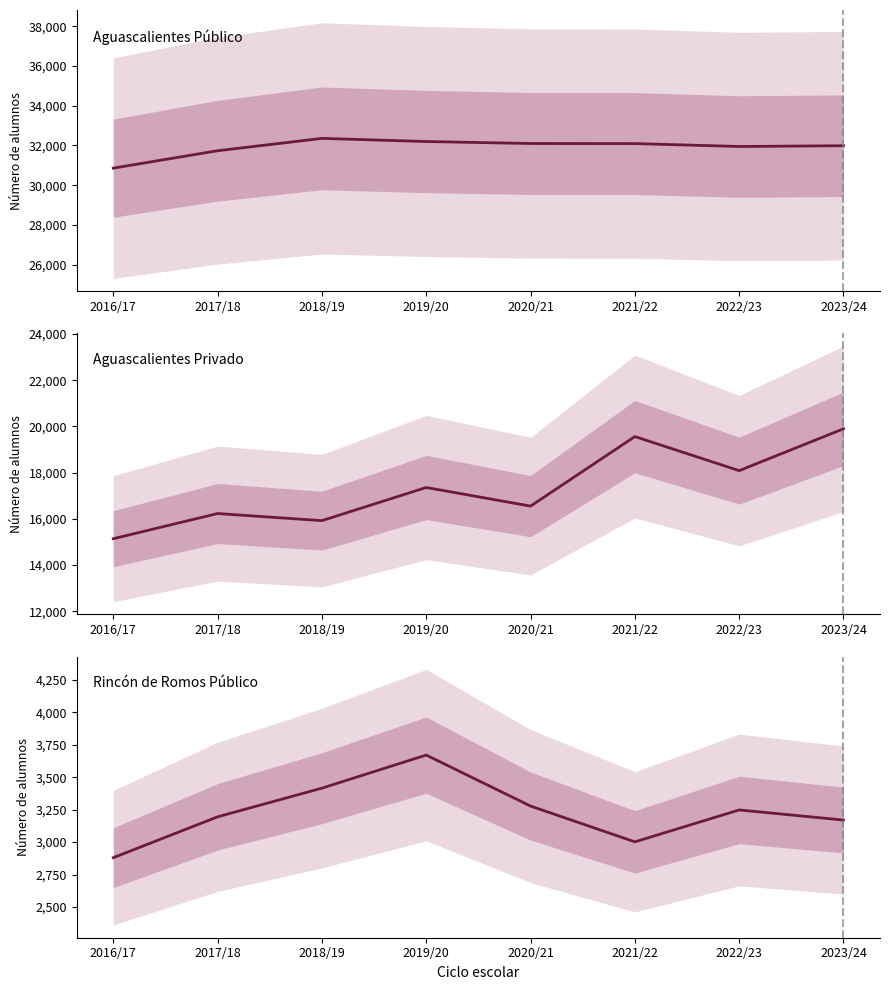

Where does the Aguascalientes Privado series first go above 17358?

2021/22